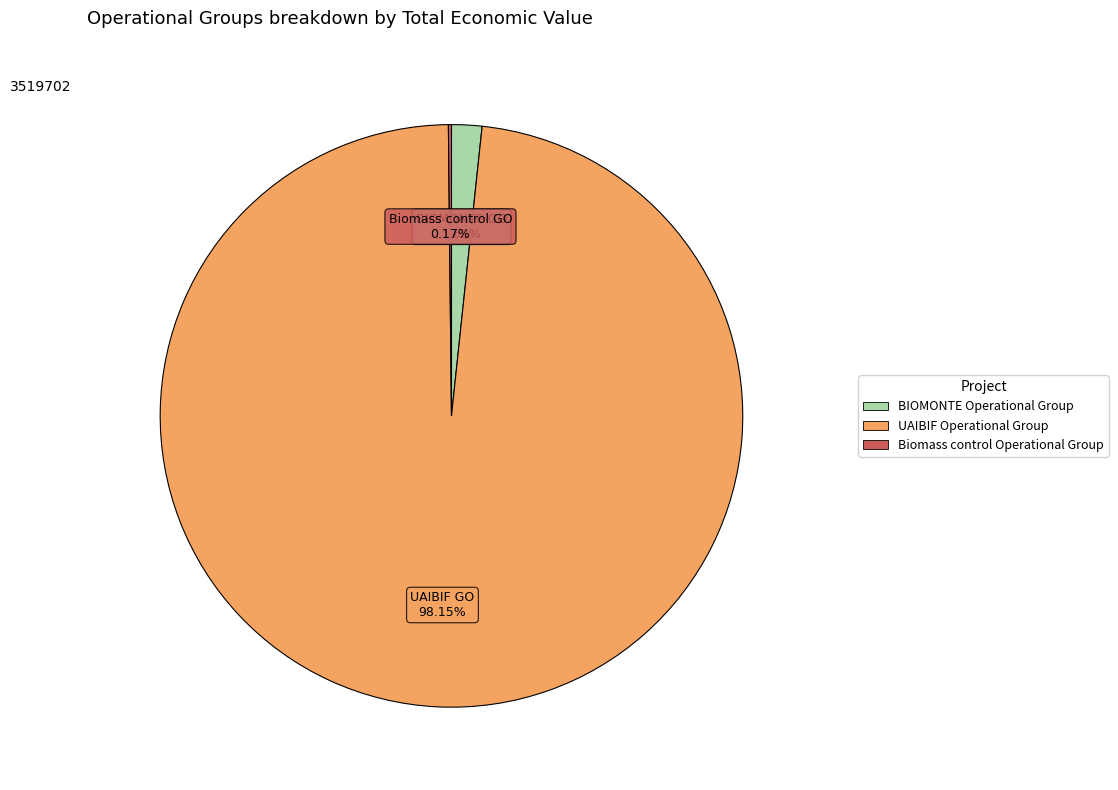

Between BIOMONTE Operational Group and UAIBIF Operational Group, which is larger?

UAIBIF Operational Group